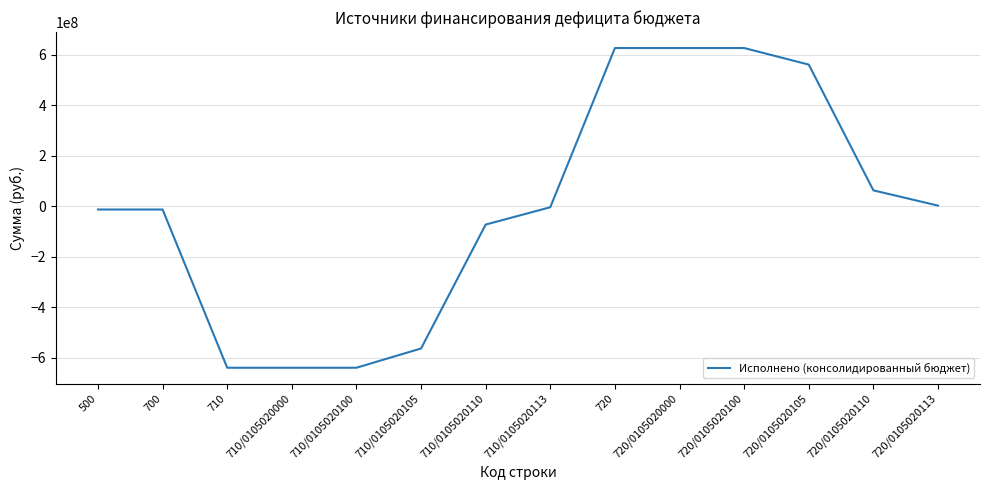

What position from the left is 710?

3